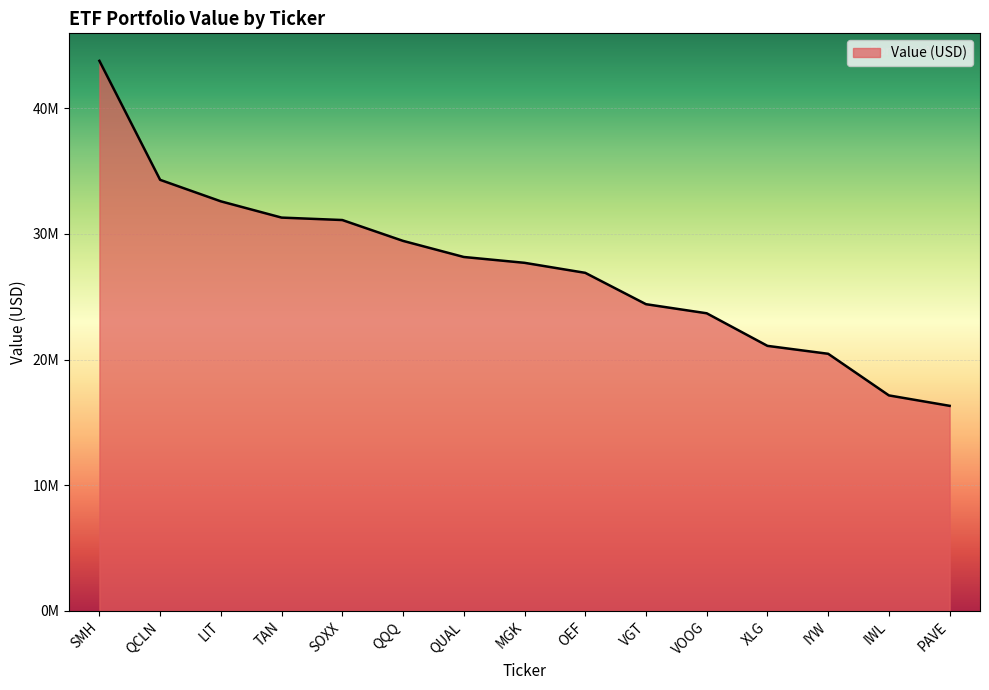

Where does the data first go above 27692000?

SMH